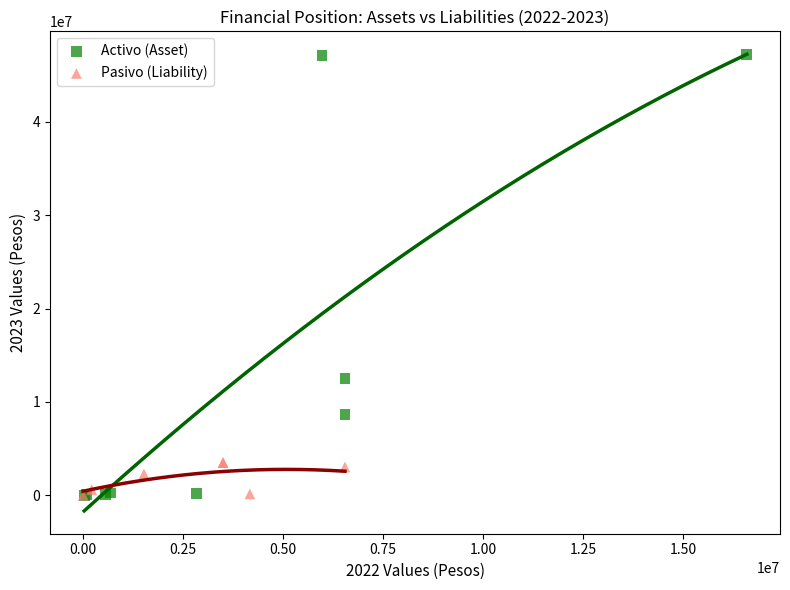

Which series has the largest Y range (max minus min)?

Activo (Asset)